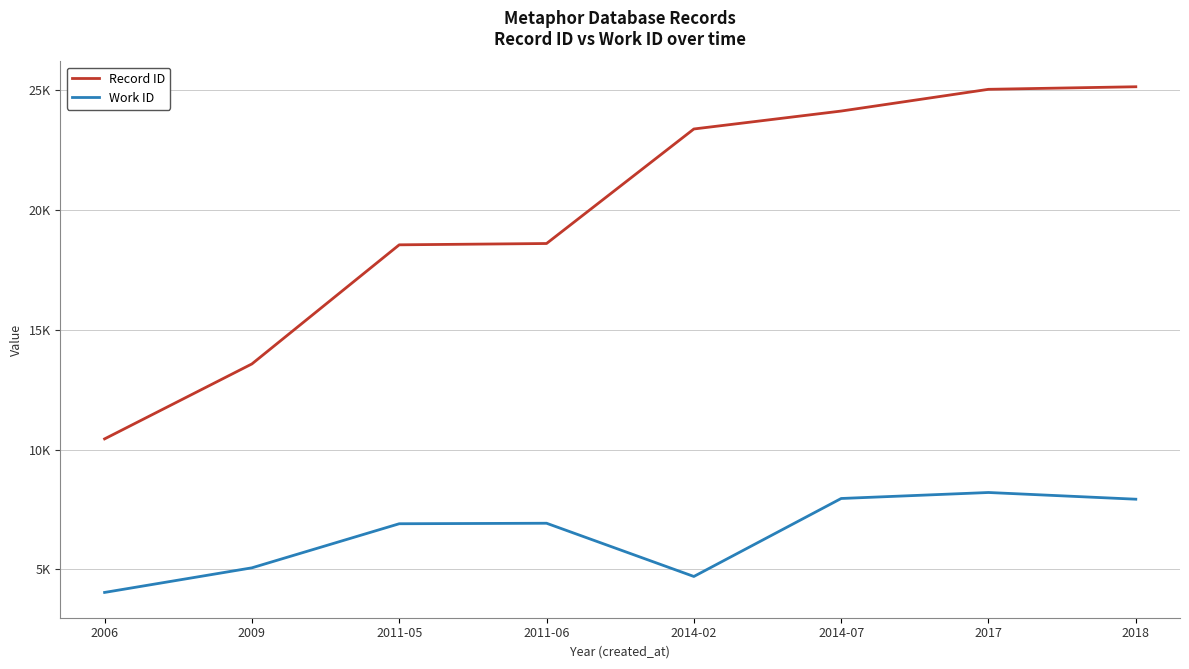

The value of Record ID at 2014-02 is 23391. True or false?

True